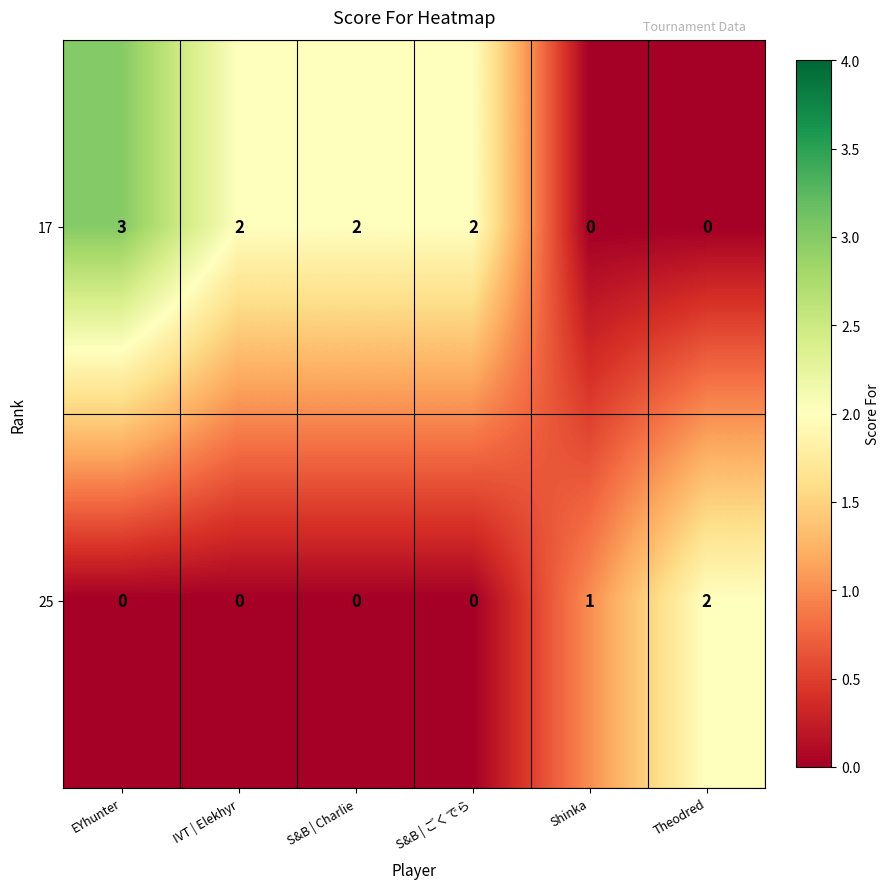

True or false: 17 has a value of 3 at EYhunter.

True